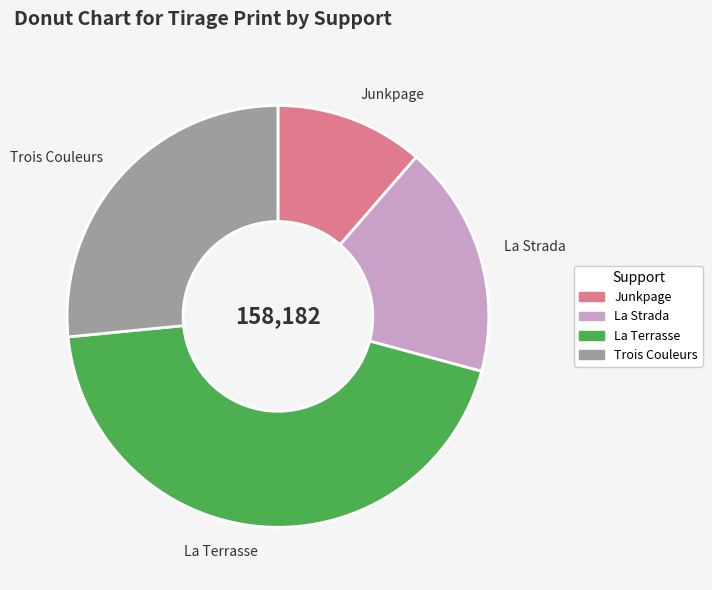

Is there any slice that represents more than half of the pie?

No